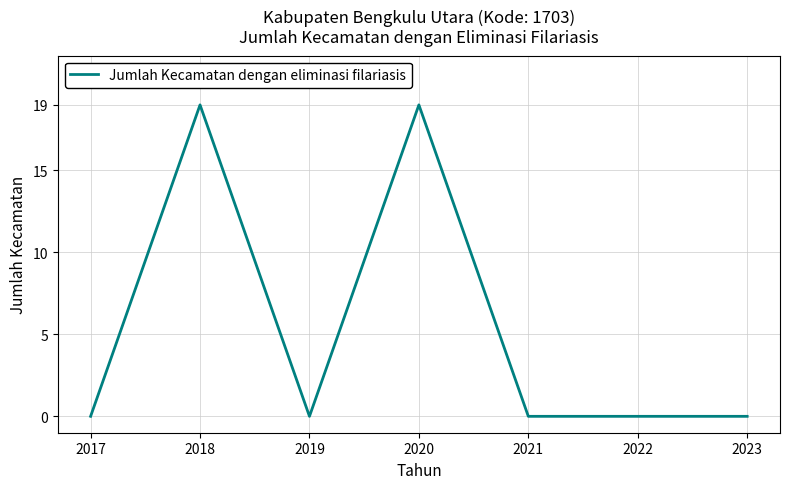

What is the difference between the second highest and second lowest values?

19